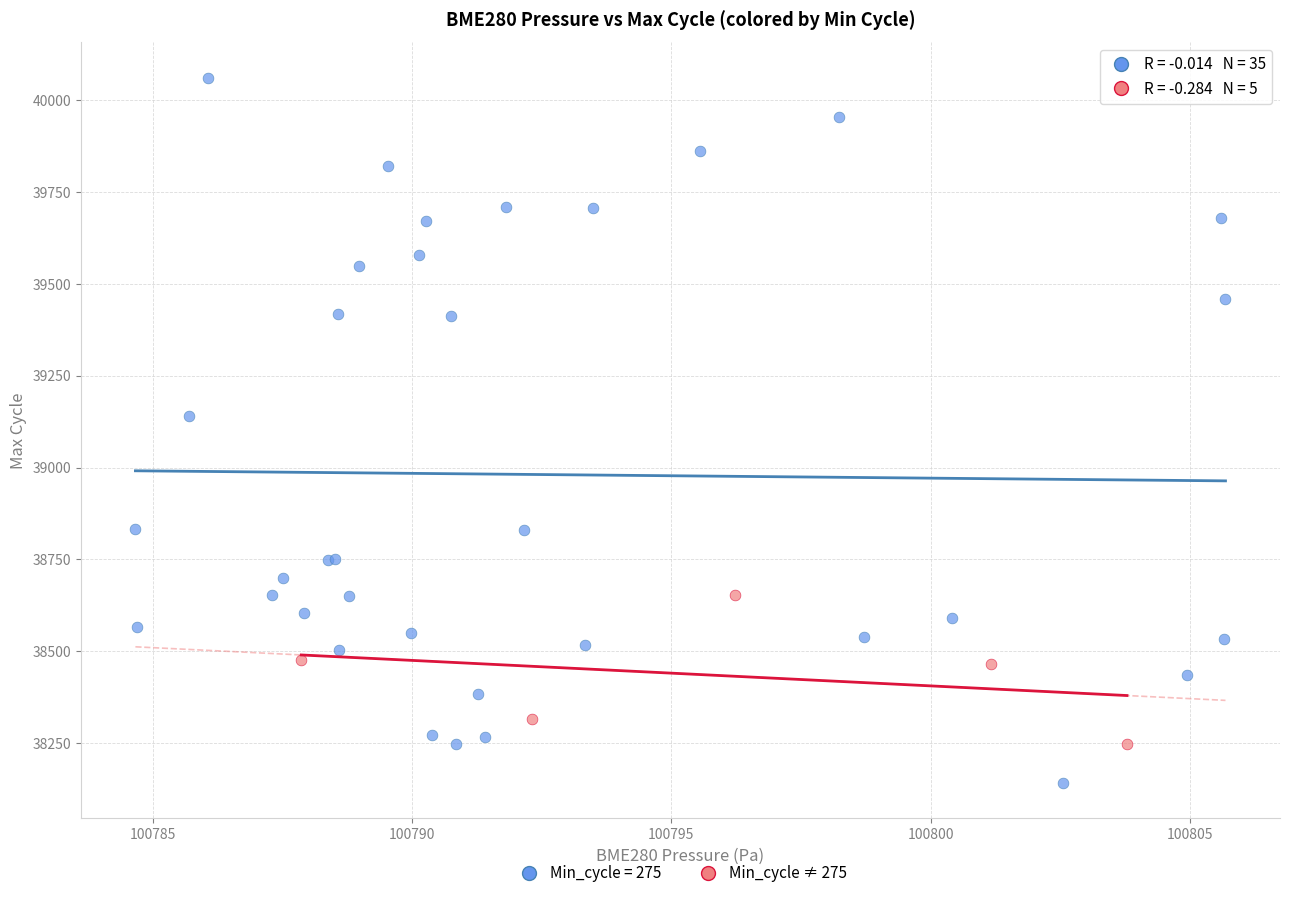

Which series reaches the maximum Y coordinate?

Min_cycle = 275